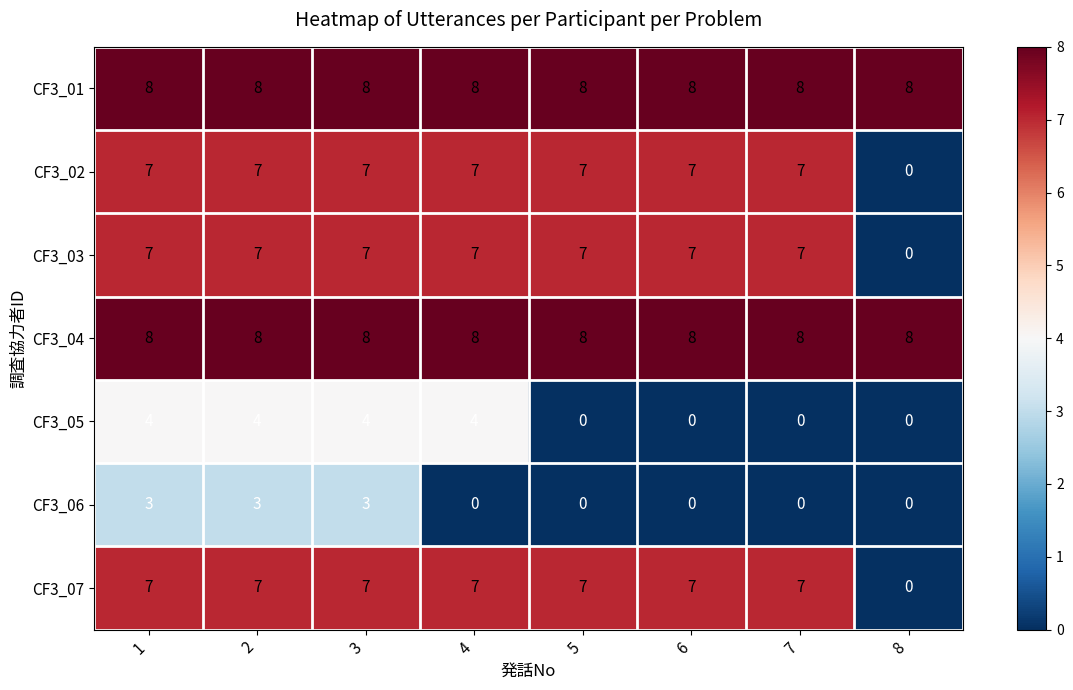

At how many categories does at least one series exceed 4?

8